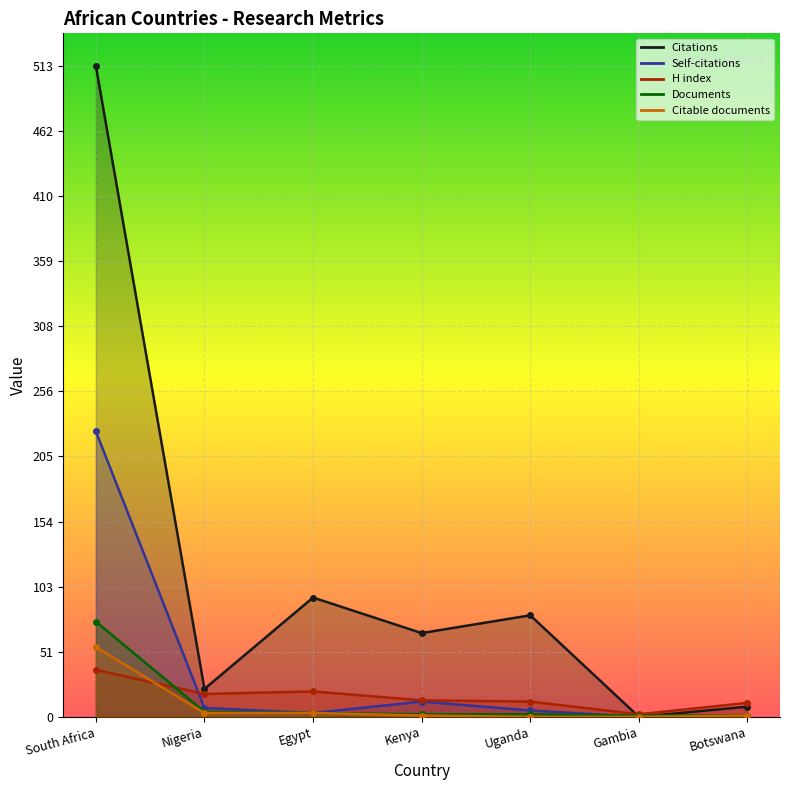

Which series ends up on top after the final intersection of Documents and Citations?

Citations